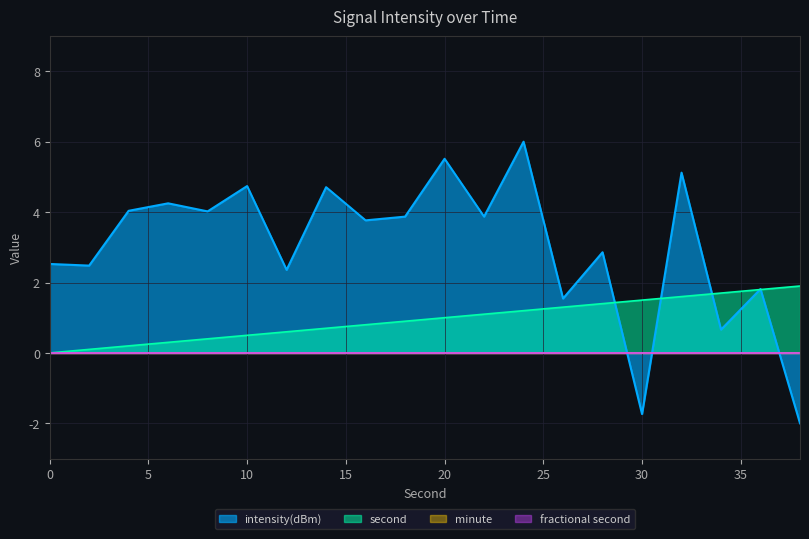

How many lines are shown in the chart?

4